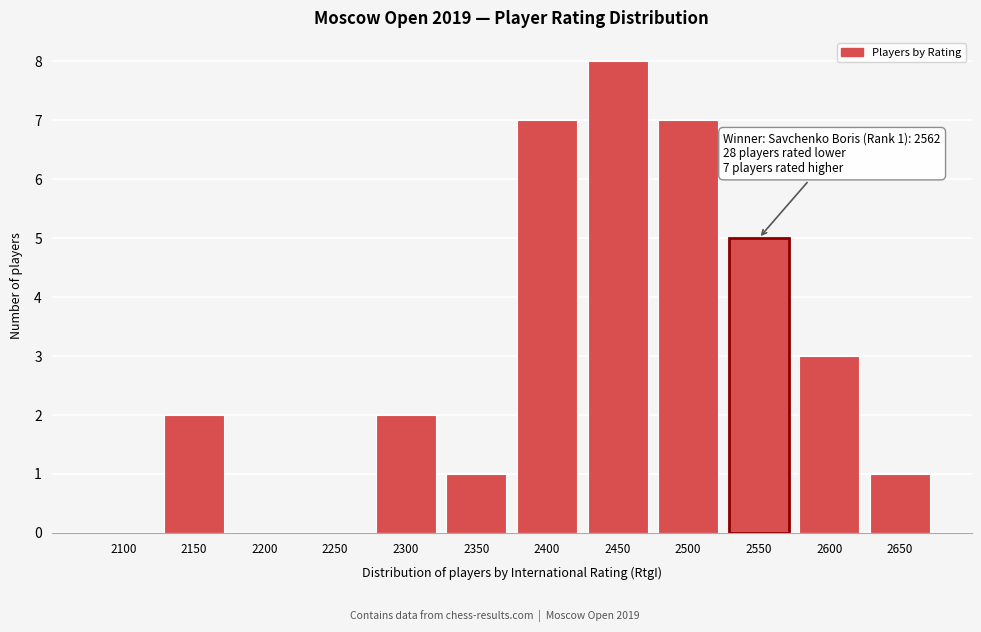

Reading left to right, list all the values displayed in this chart.

2100=0	2150=2	2200=0	2250=0	2300=2	2350=1	2400=7	2450=8	2500=7	2550=5	2600=3	2650=1